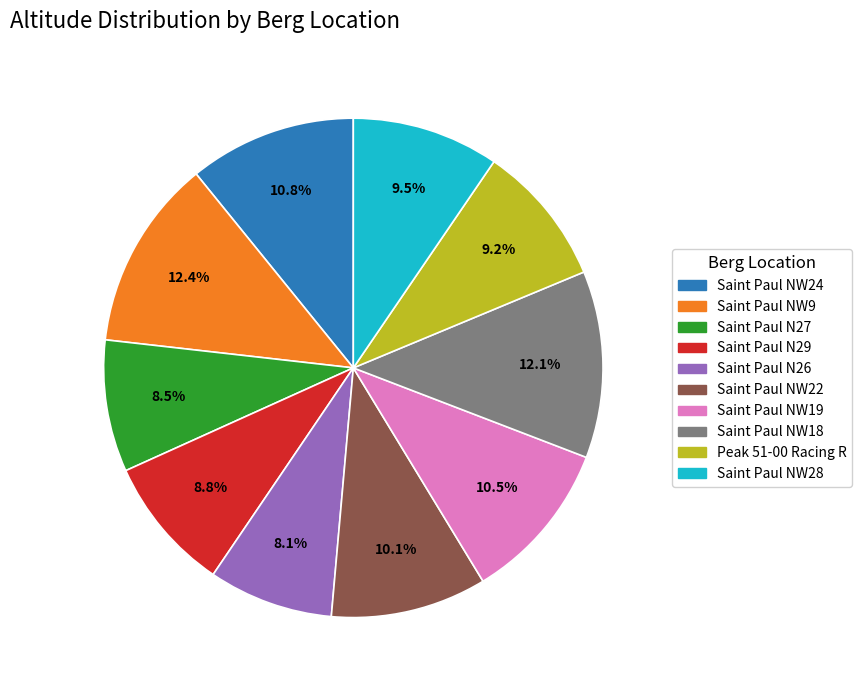

Count the number of slices in the pie.

10